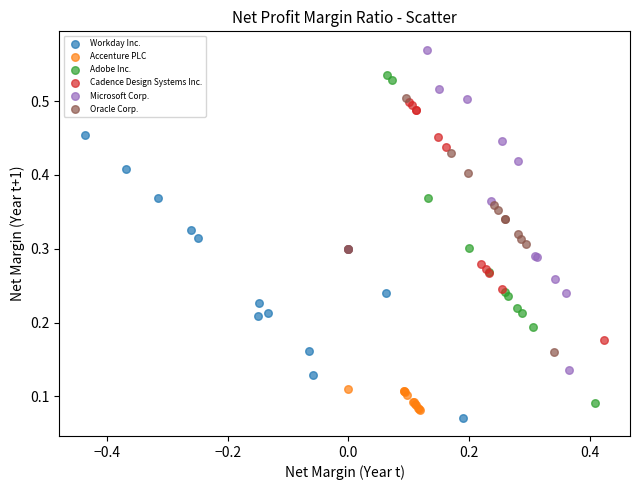

Which series has the widest spread of Y values?

Adobe Inc.